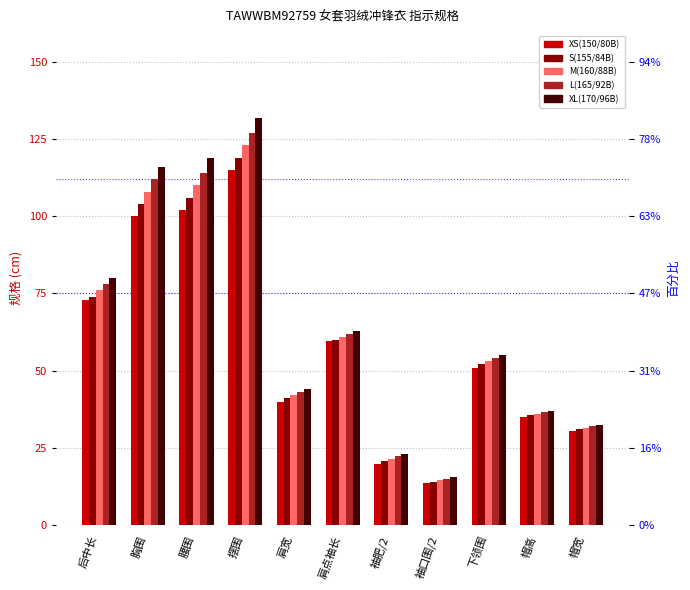

What is the value of the XS(150/80B) bar at the 5th from the left?

40.0